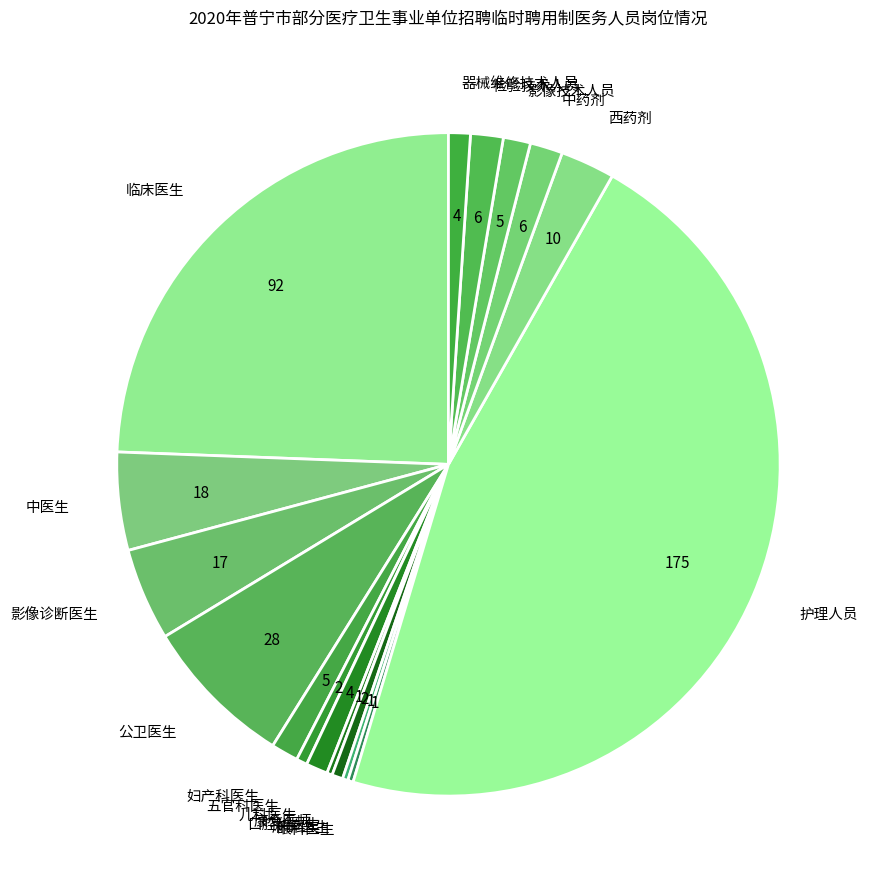

What is the ratio of the value at 西药剂 to the value at 妇产科医生?

2.0